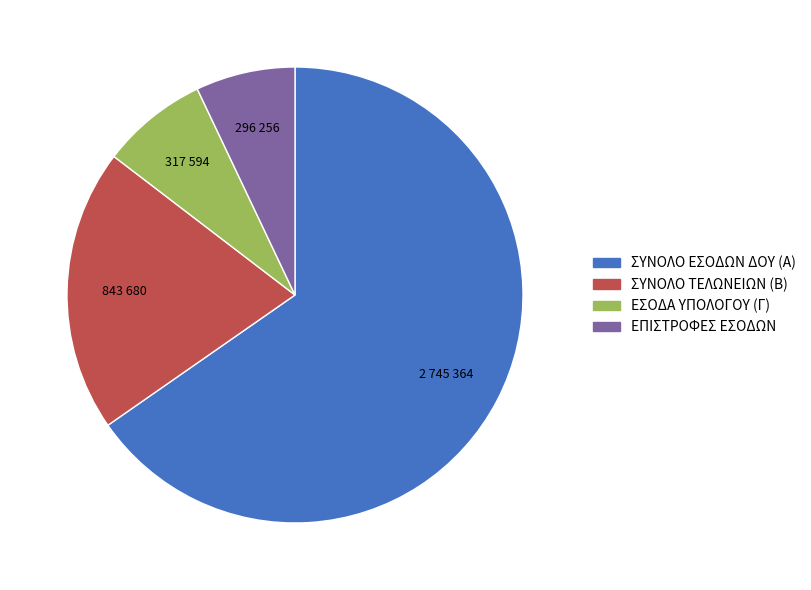

Rank the categories by value from lowest to highest.

ΕΠΙΣΤΡΟΦΕΣ ΕΣΟΔΩΝ, ΕΣΟΔΑ ΥΠΟΛΟΓΟΥ (Γ), ΣΥΝΟΛΟ ΤΕΛΩΝΕΙΩΝ (B), ΣΥΝΟΛΟ ΕΣΟΔΩΝ ΔΟΥ (Α)